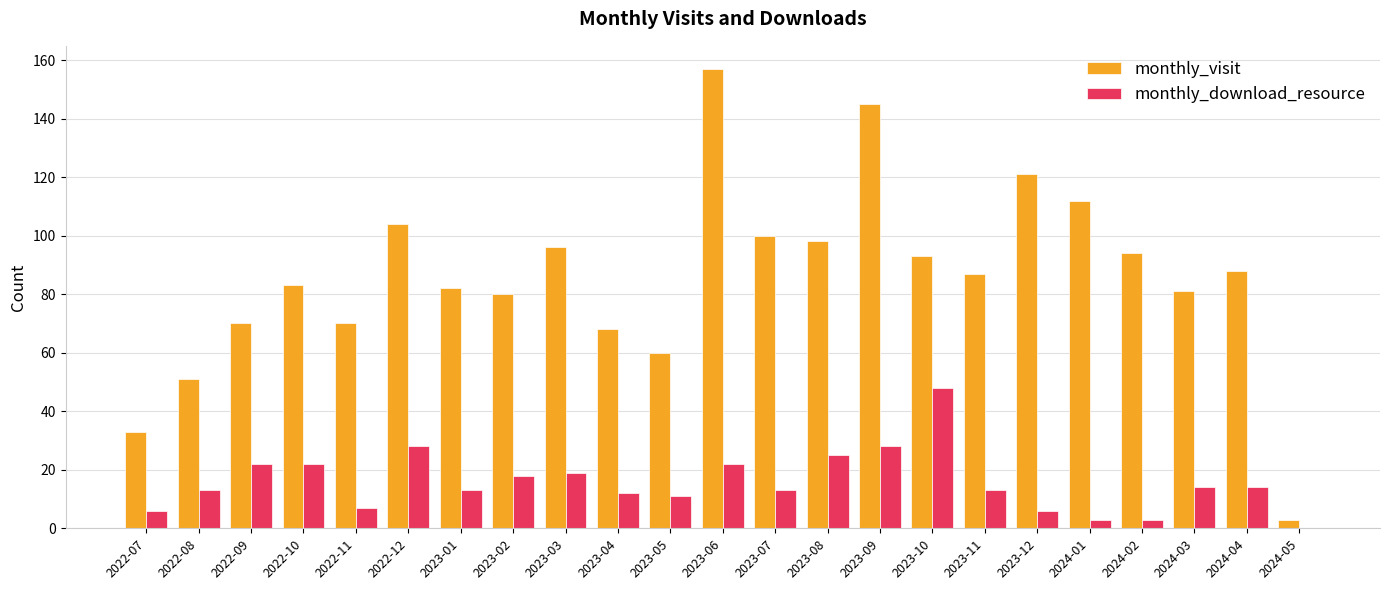

How many groups of bars are there?

23